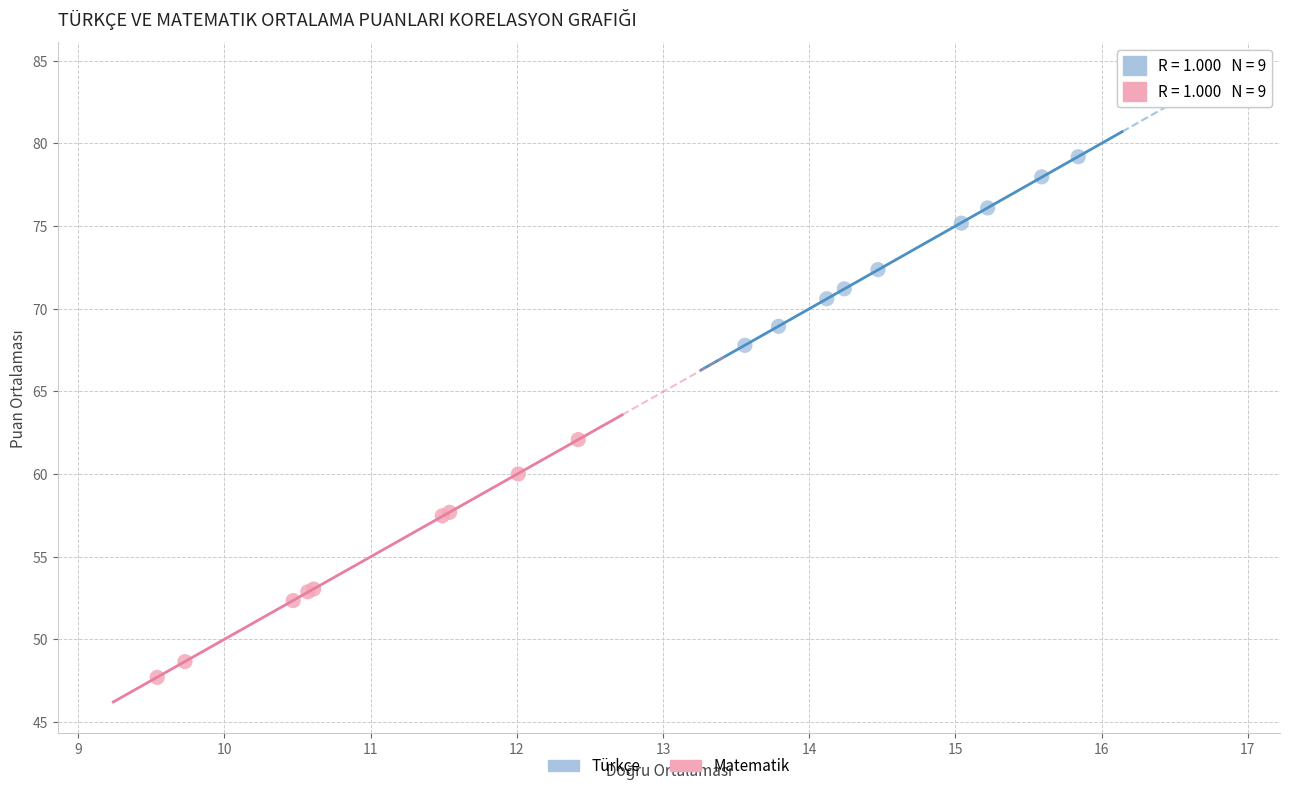

Which series contains the lowest Y value?

Matematik